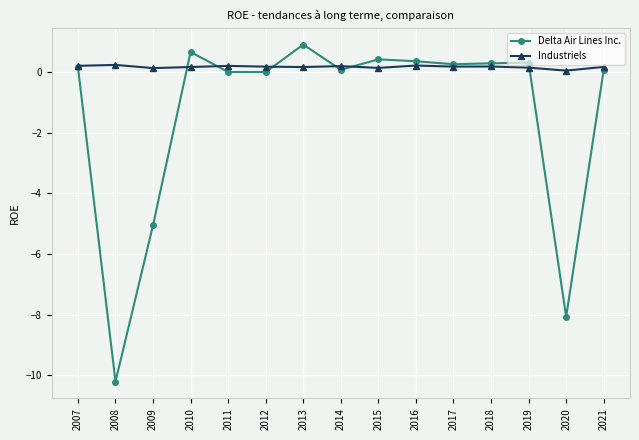

List the series in order of their overall mean, lowest first.

Delta Air Lines Inc., Industriels